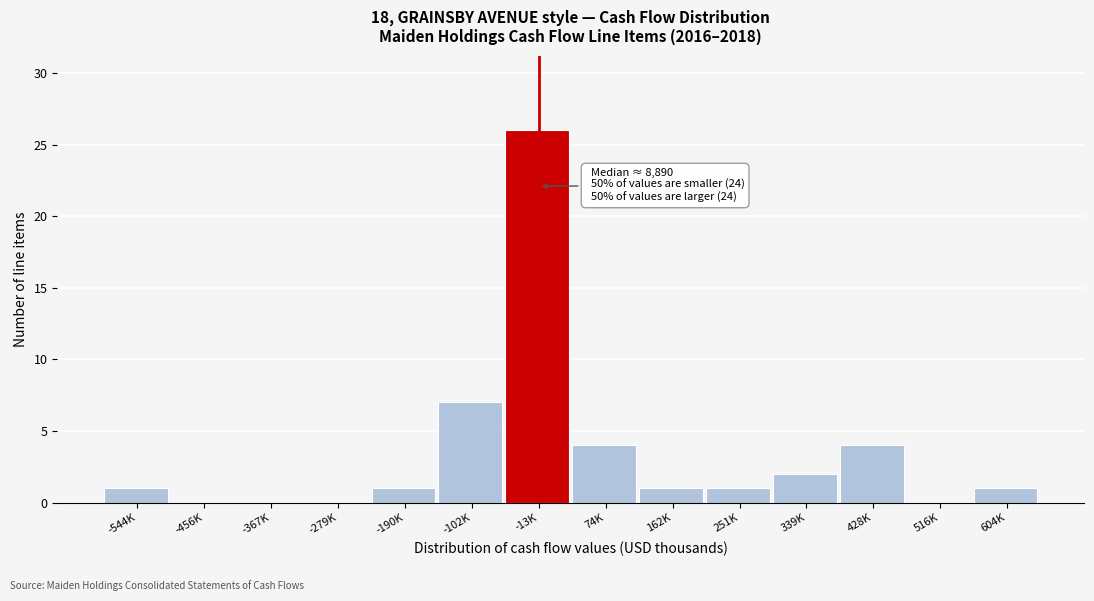

Reading right to left, what are all the values shown in this chart?

604K=1	516K=0	428K=4	339K=2	251K=1	162K=1	74K=4	-13K=26	-102K=7	-190K=1	-279K=0	-367K=0	-456K=0	-544K=1